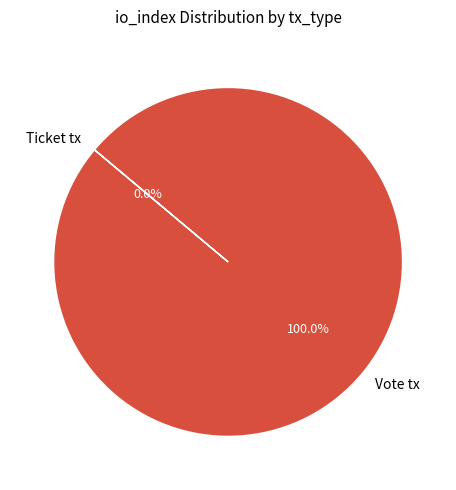

Does Vote tx represent more than half of the total?

Yes